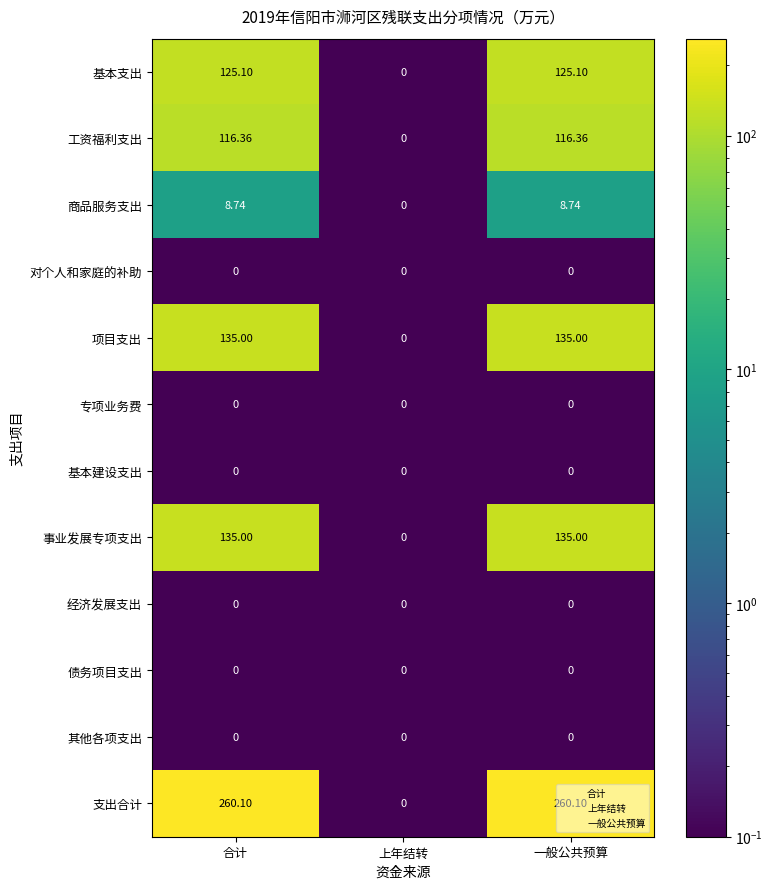

Which series has the widest spread of values?

支出合计